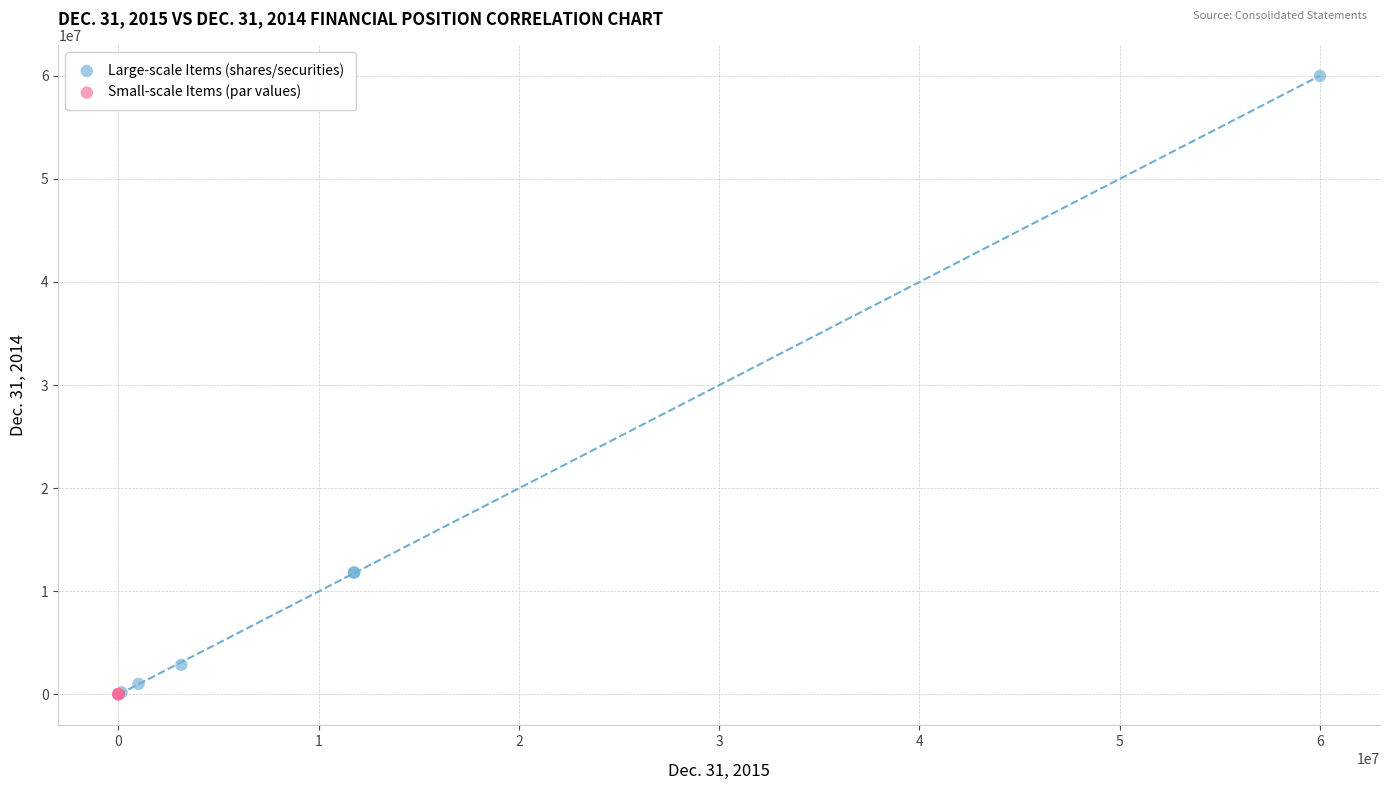

Which series reaches the maximum Y coordinate?

Large-scale Items (shares/securities)